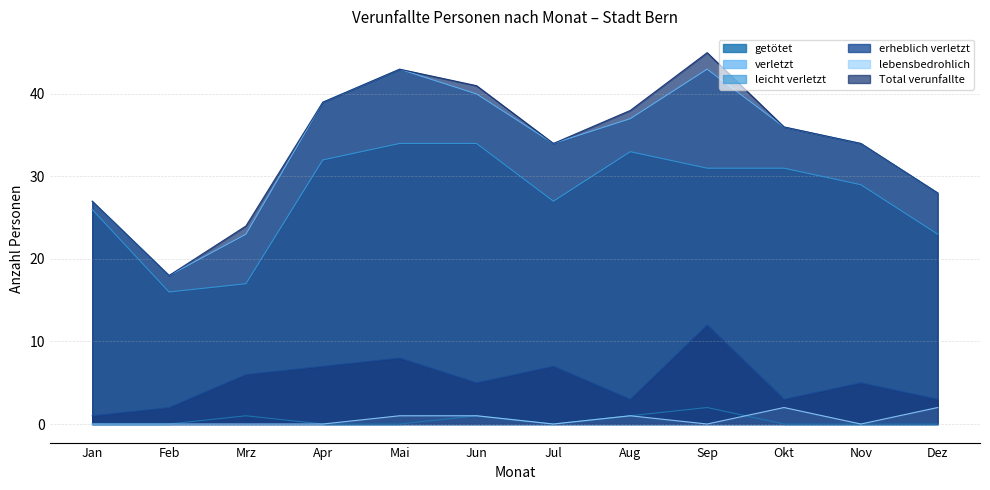

True or false: verletzt and erheblich verletzt intersect in this chart.

False